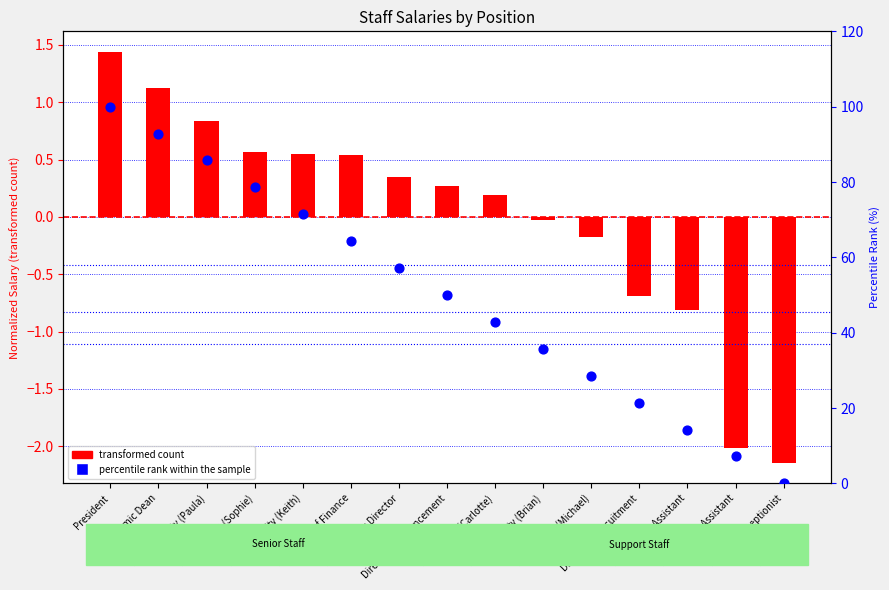

Which series contains the highest Y value?

percentile rank within the sample